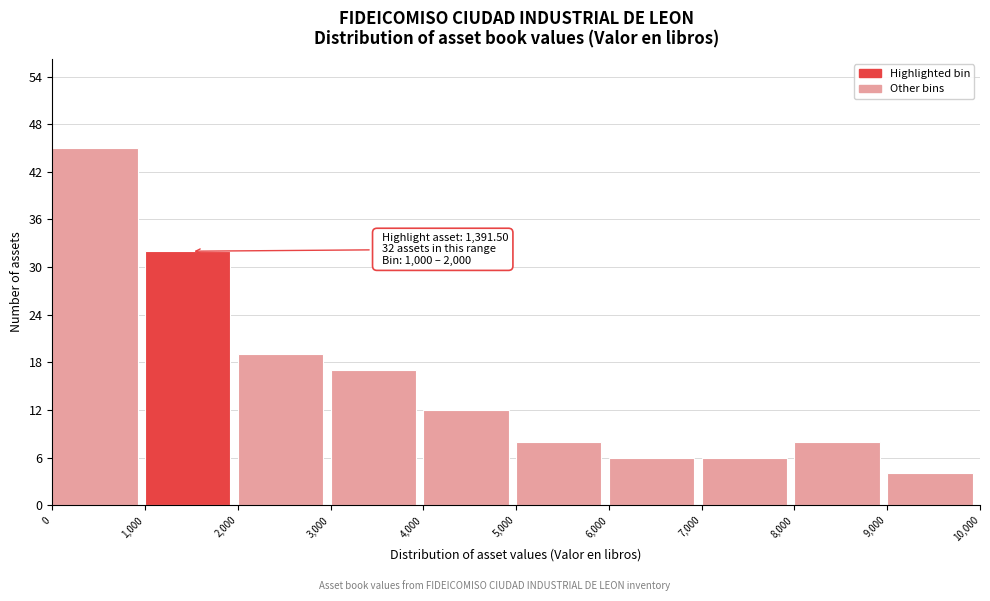

Over which range of the x-axis is the bar tallest?

0 to 1,000